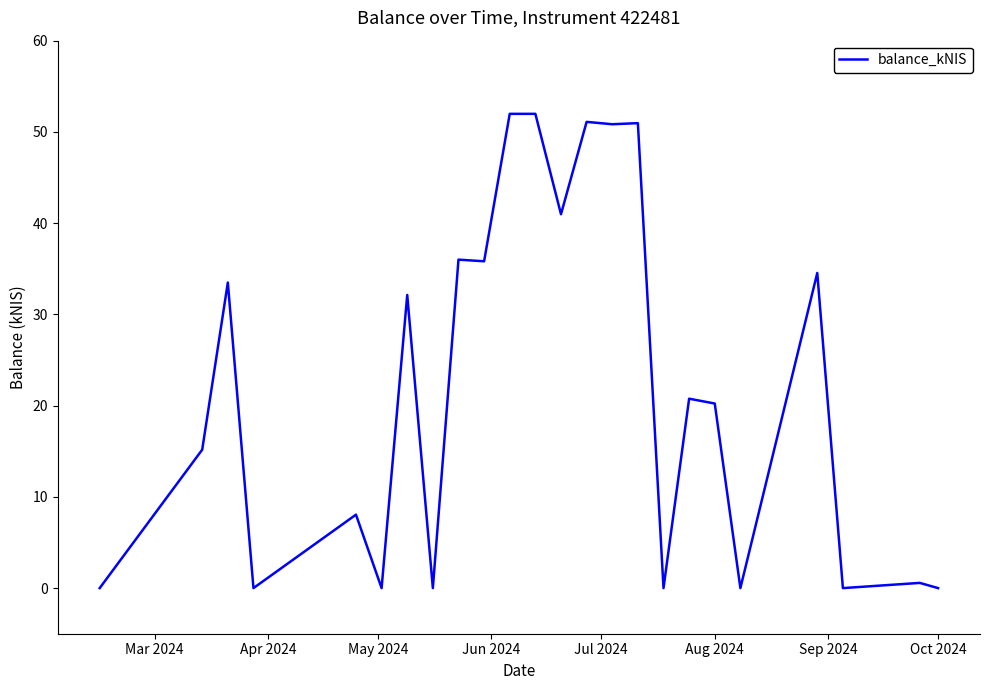

What is the difference between the maximum and minimum values?

52.0